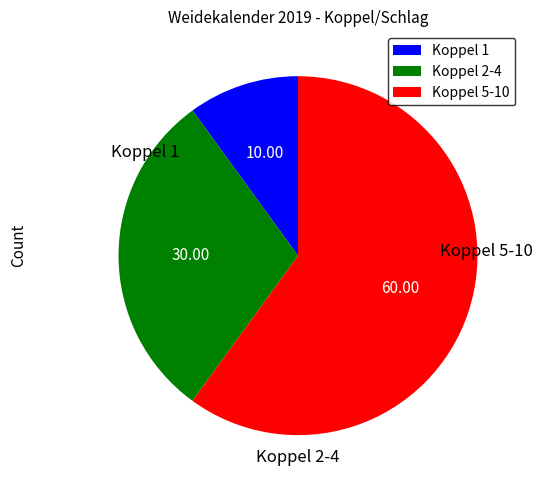

Is there any slice that represents more than half of the pie?

Yes